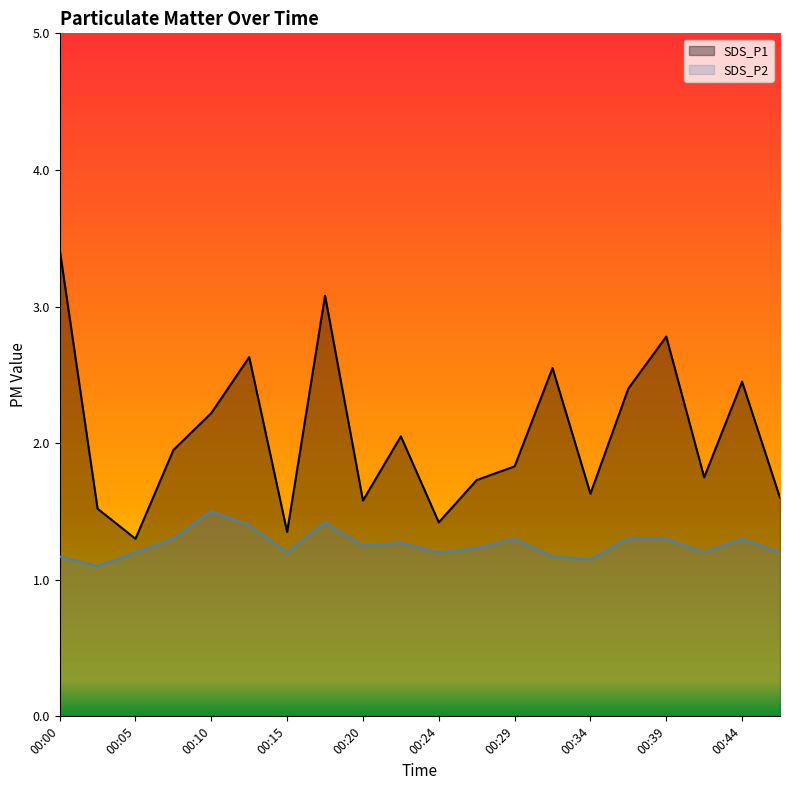

How many lines are shown in the chart?

2